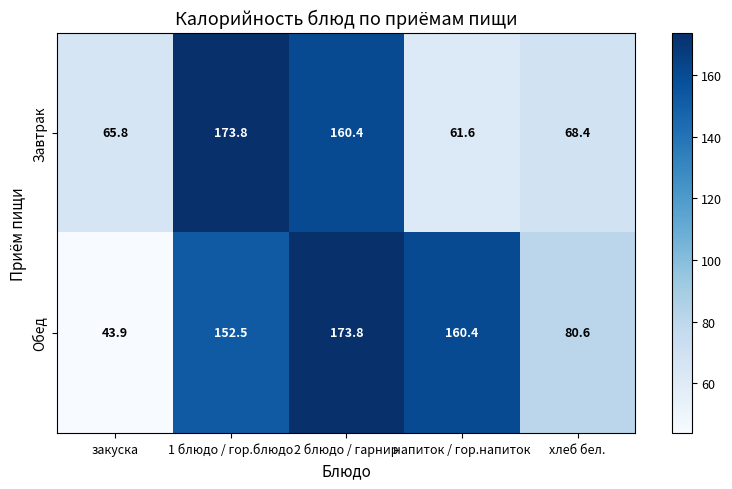

Rank the series at хлеб бел. from highest to lowest value.

Обед, Завтрак